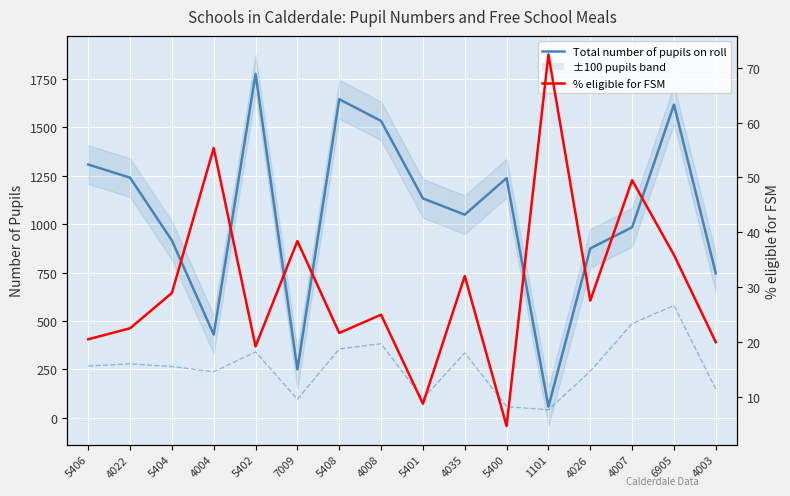

What is the difference between the highest and lowest values at 7009?

211.6